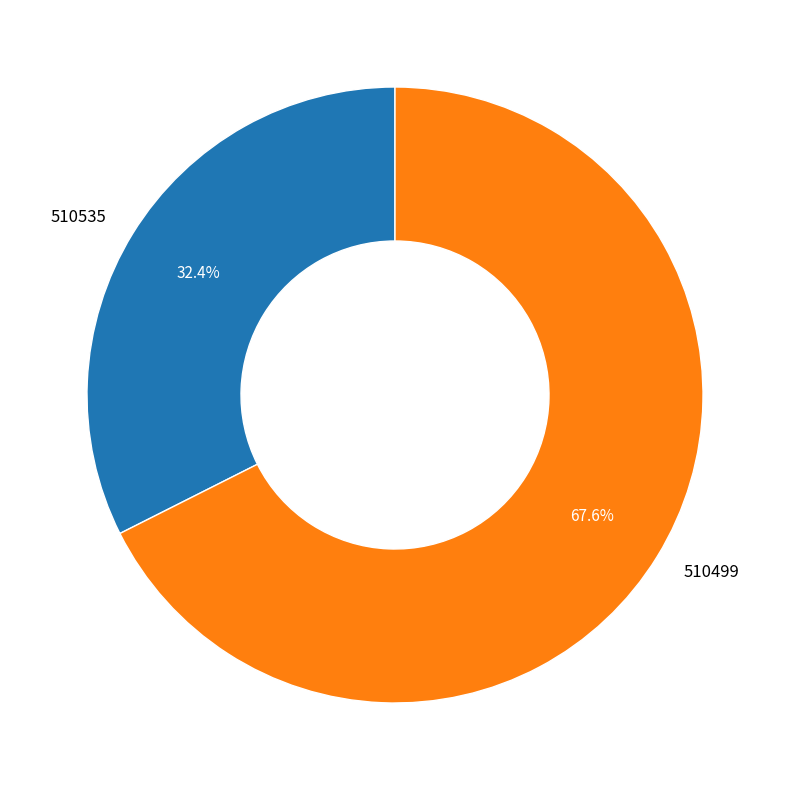

Rank the categories by value from highest to lowest.

510499, 510535